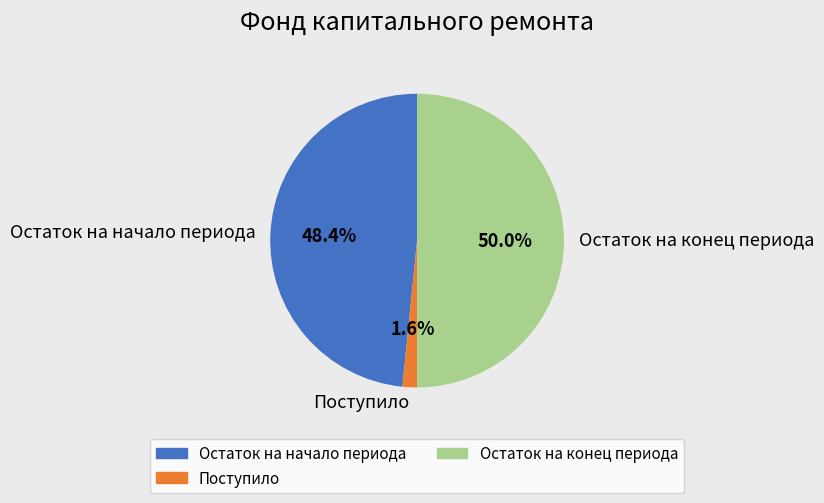

What is the total percentage of Остаток на конец периода and Поступило?

51.6%